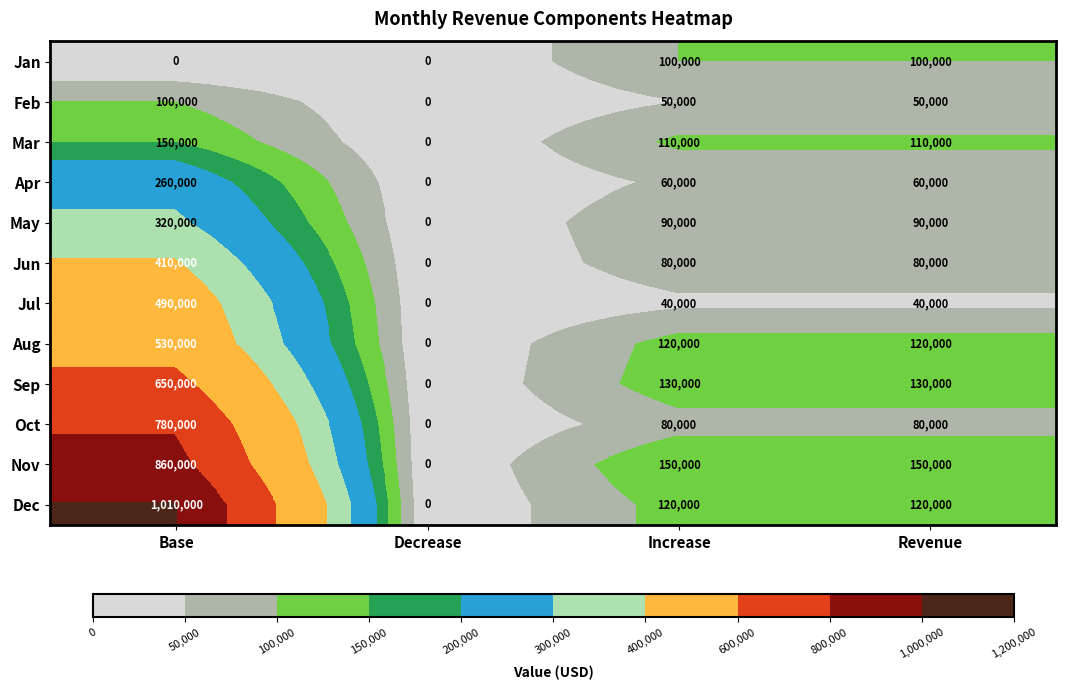

Count the May values in the range 90000 to 320000.

3